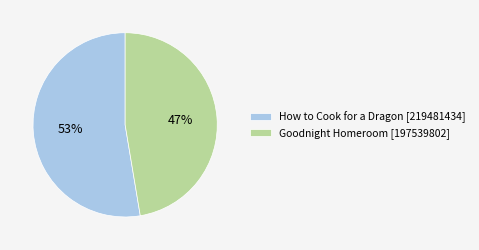

What percentage is the Goodnight Homeroom [197539802] slice, to the nearest percent?

47%